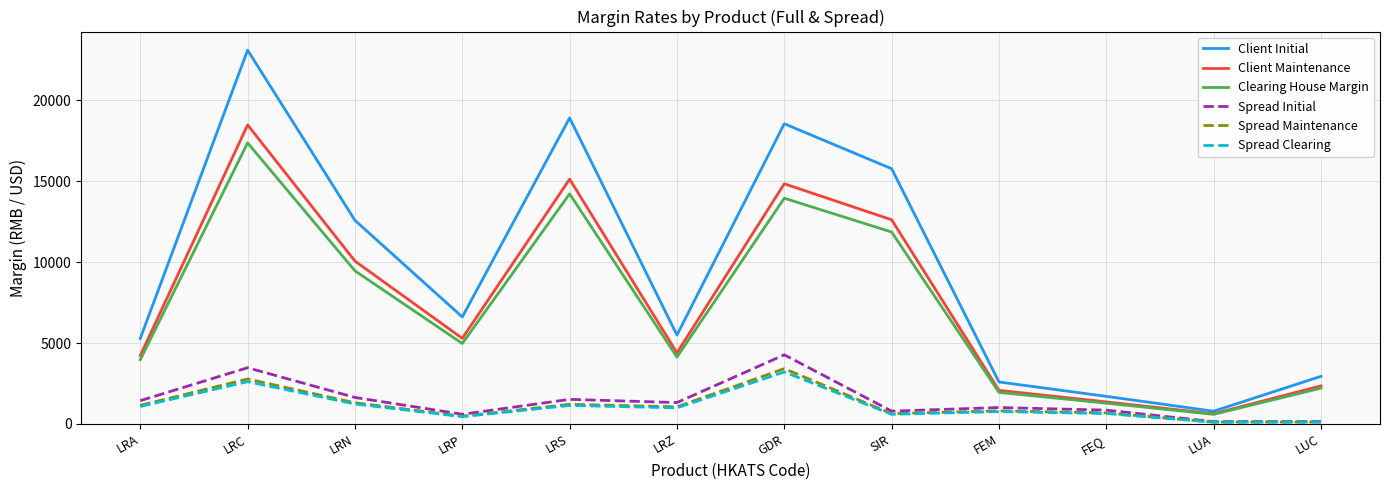

The Spread Initial series shows 1635 at LRN. True or false?

True